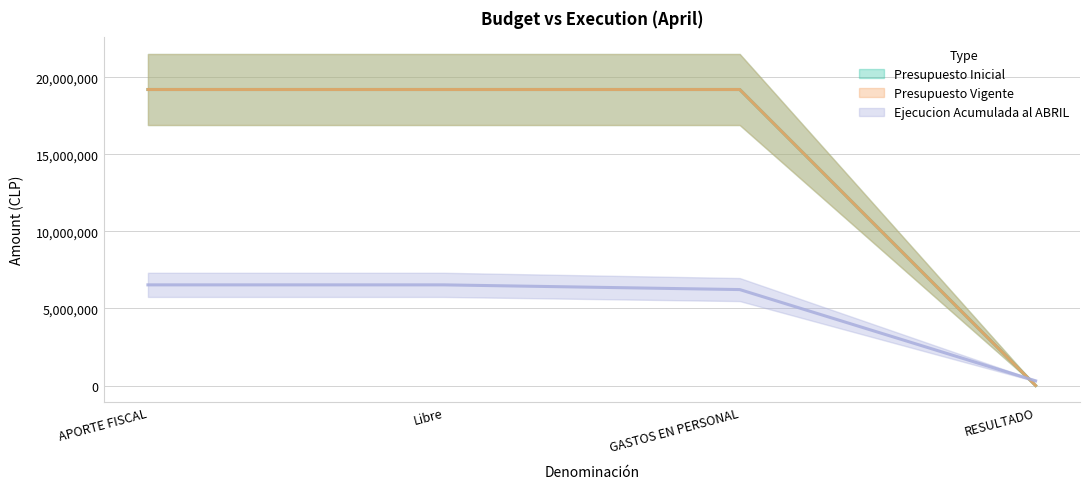

How many values in Presupuesto Inicial are above zero?

3